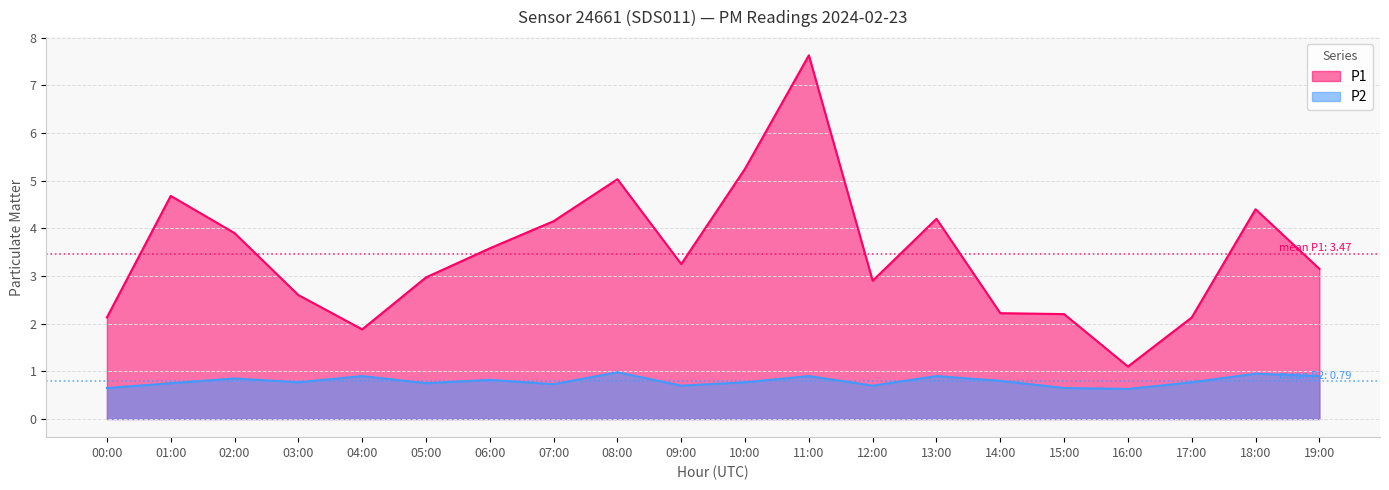

What is the total value across all series at 13:00?

5.1